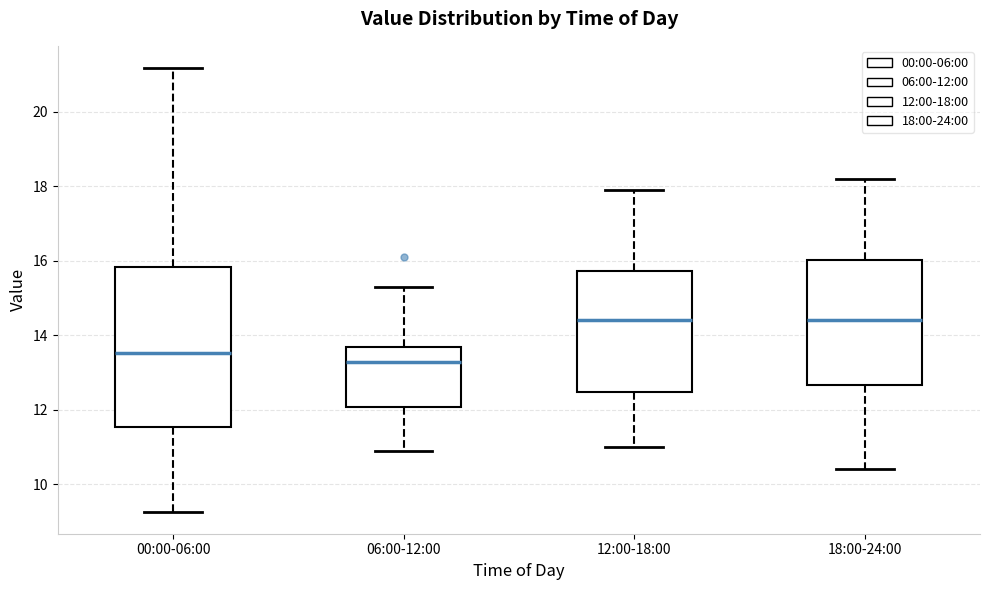

Which box has the lowest median line?

06:00-12:00